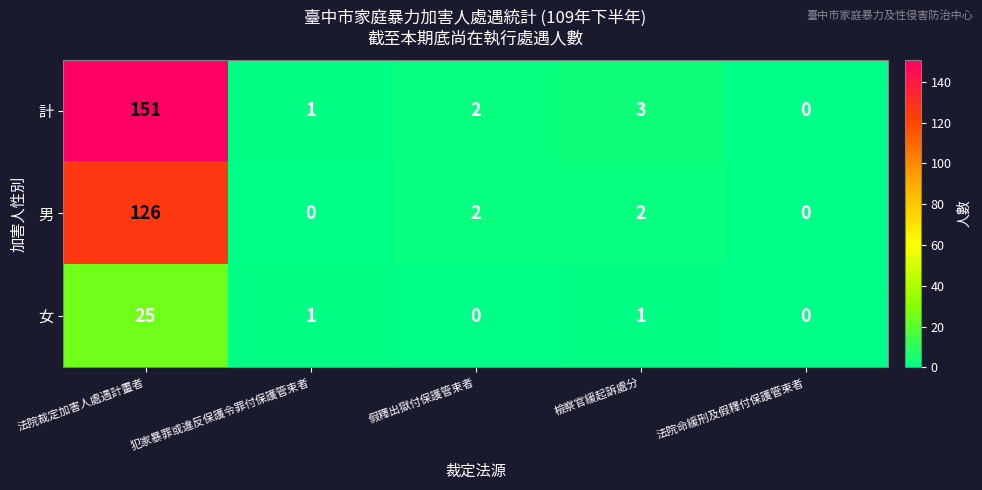

Which category has the highest value in the 男 series?

法院裁定加害人處遇計畫者